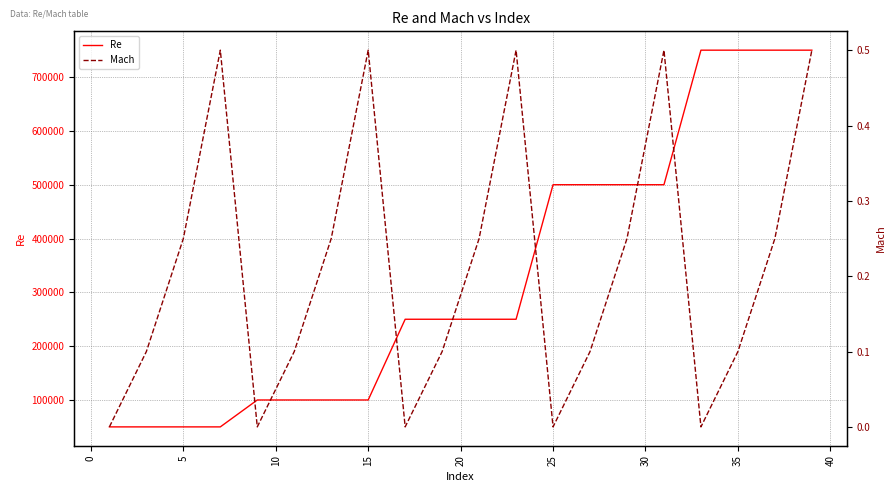

How many series are shown in this chart?

2